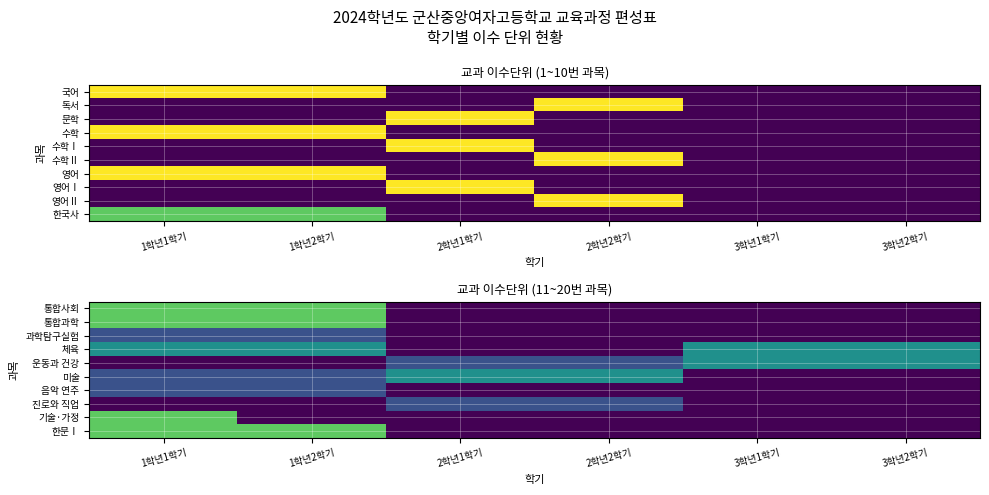

At which category does the chart reach its minimum across all series?

2학년1학기